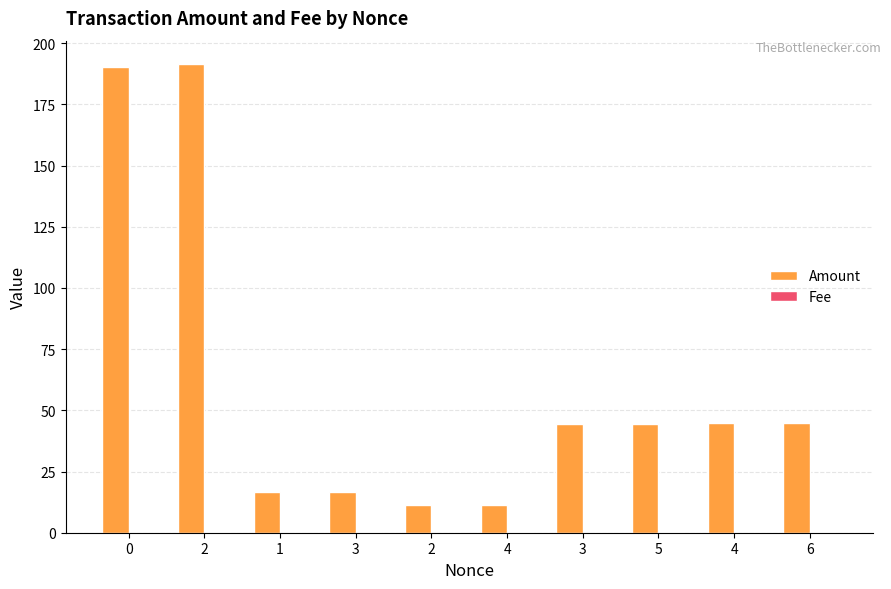

Which category has the highest value across all series?

2